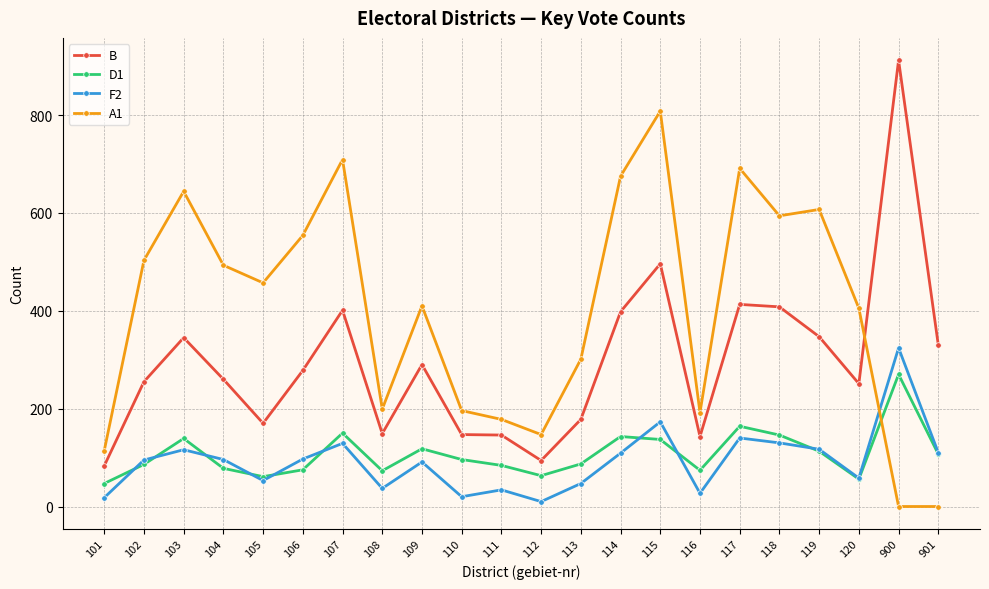

Count the number of categories in the chart.

22